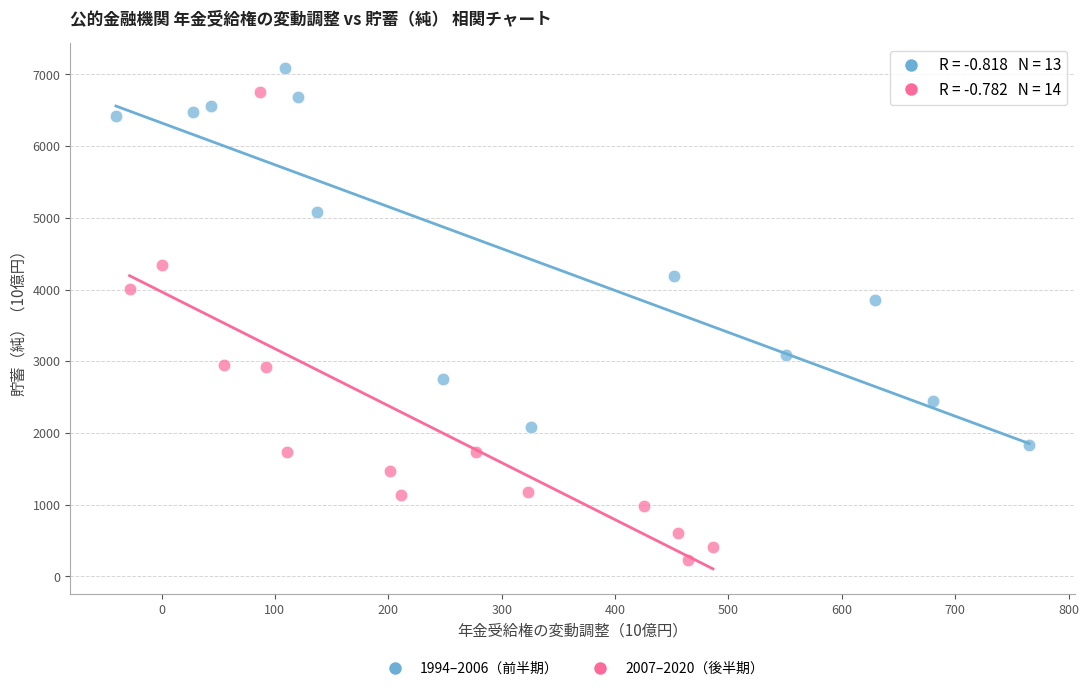

What are all the series names shown in the legend?

1994–2006（前半期）, 2007–2020（後半期）